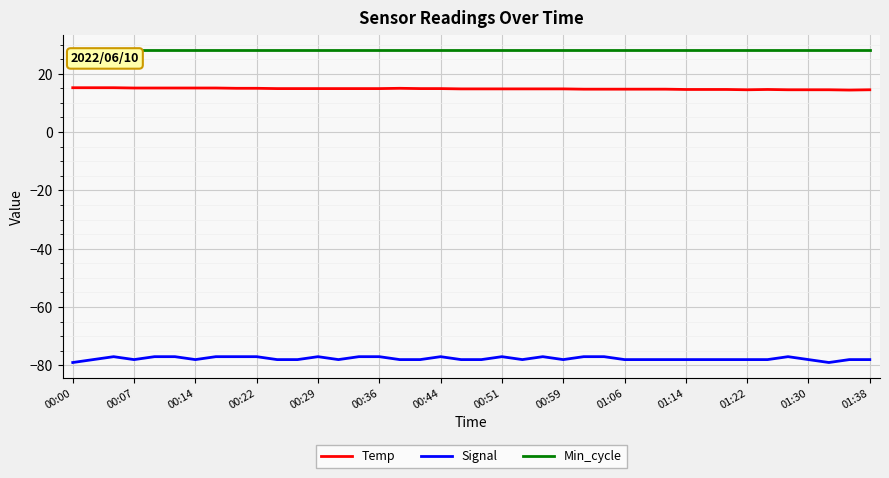

What is the average value of the Signal series?

-77.7